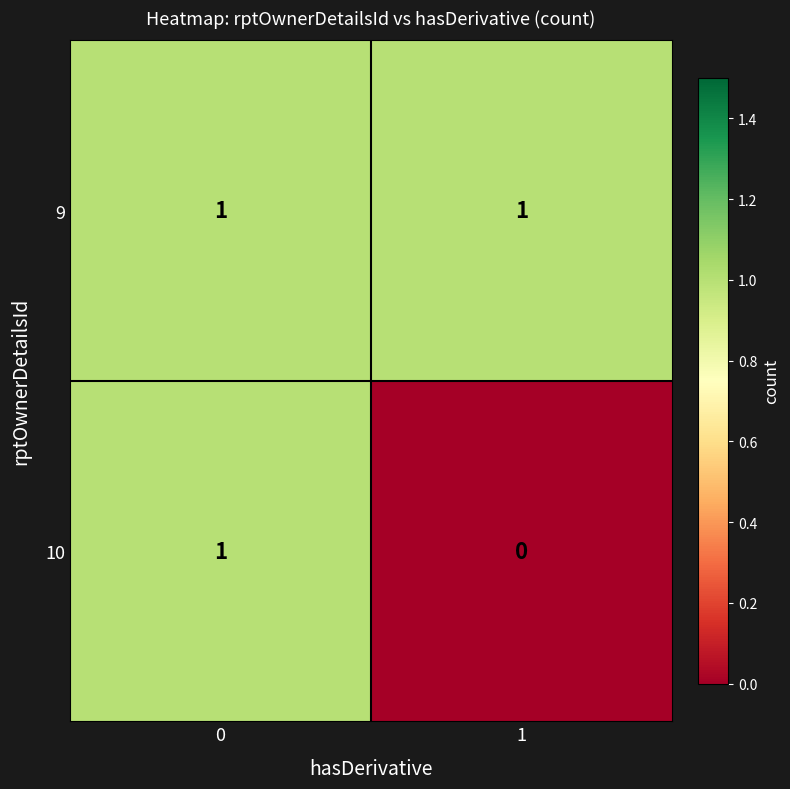

Which series has the largest range (max minus min)?

10